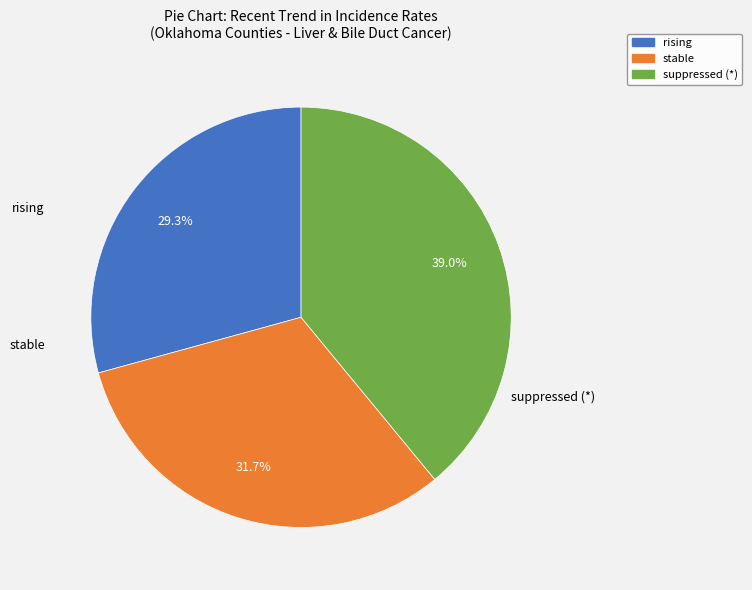

Count the number of slices in the pie.

3